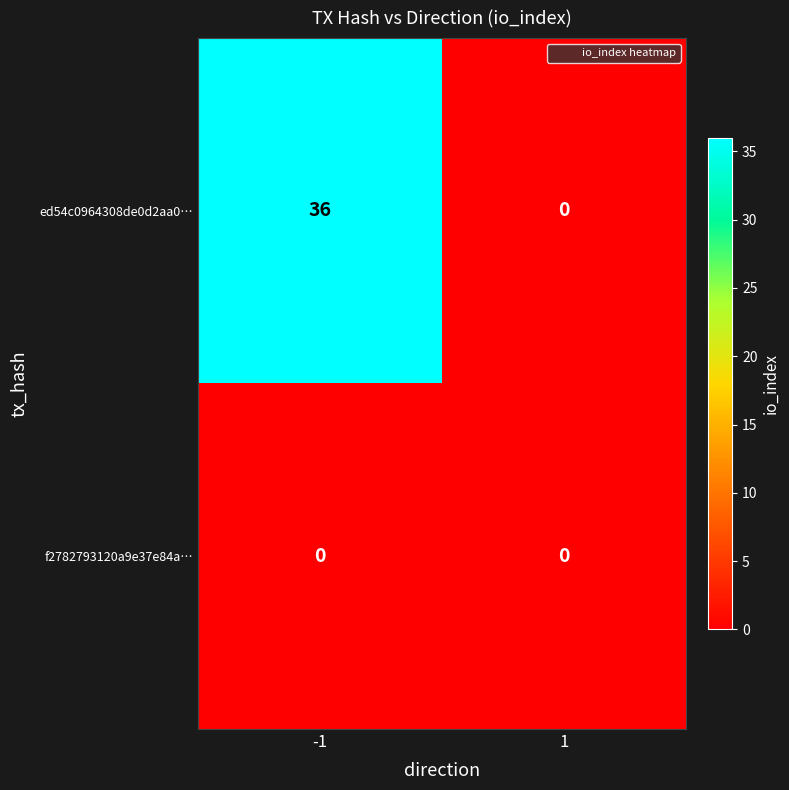

At how many categories does at least one series exceed 22?

1